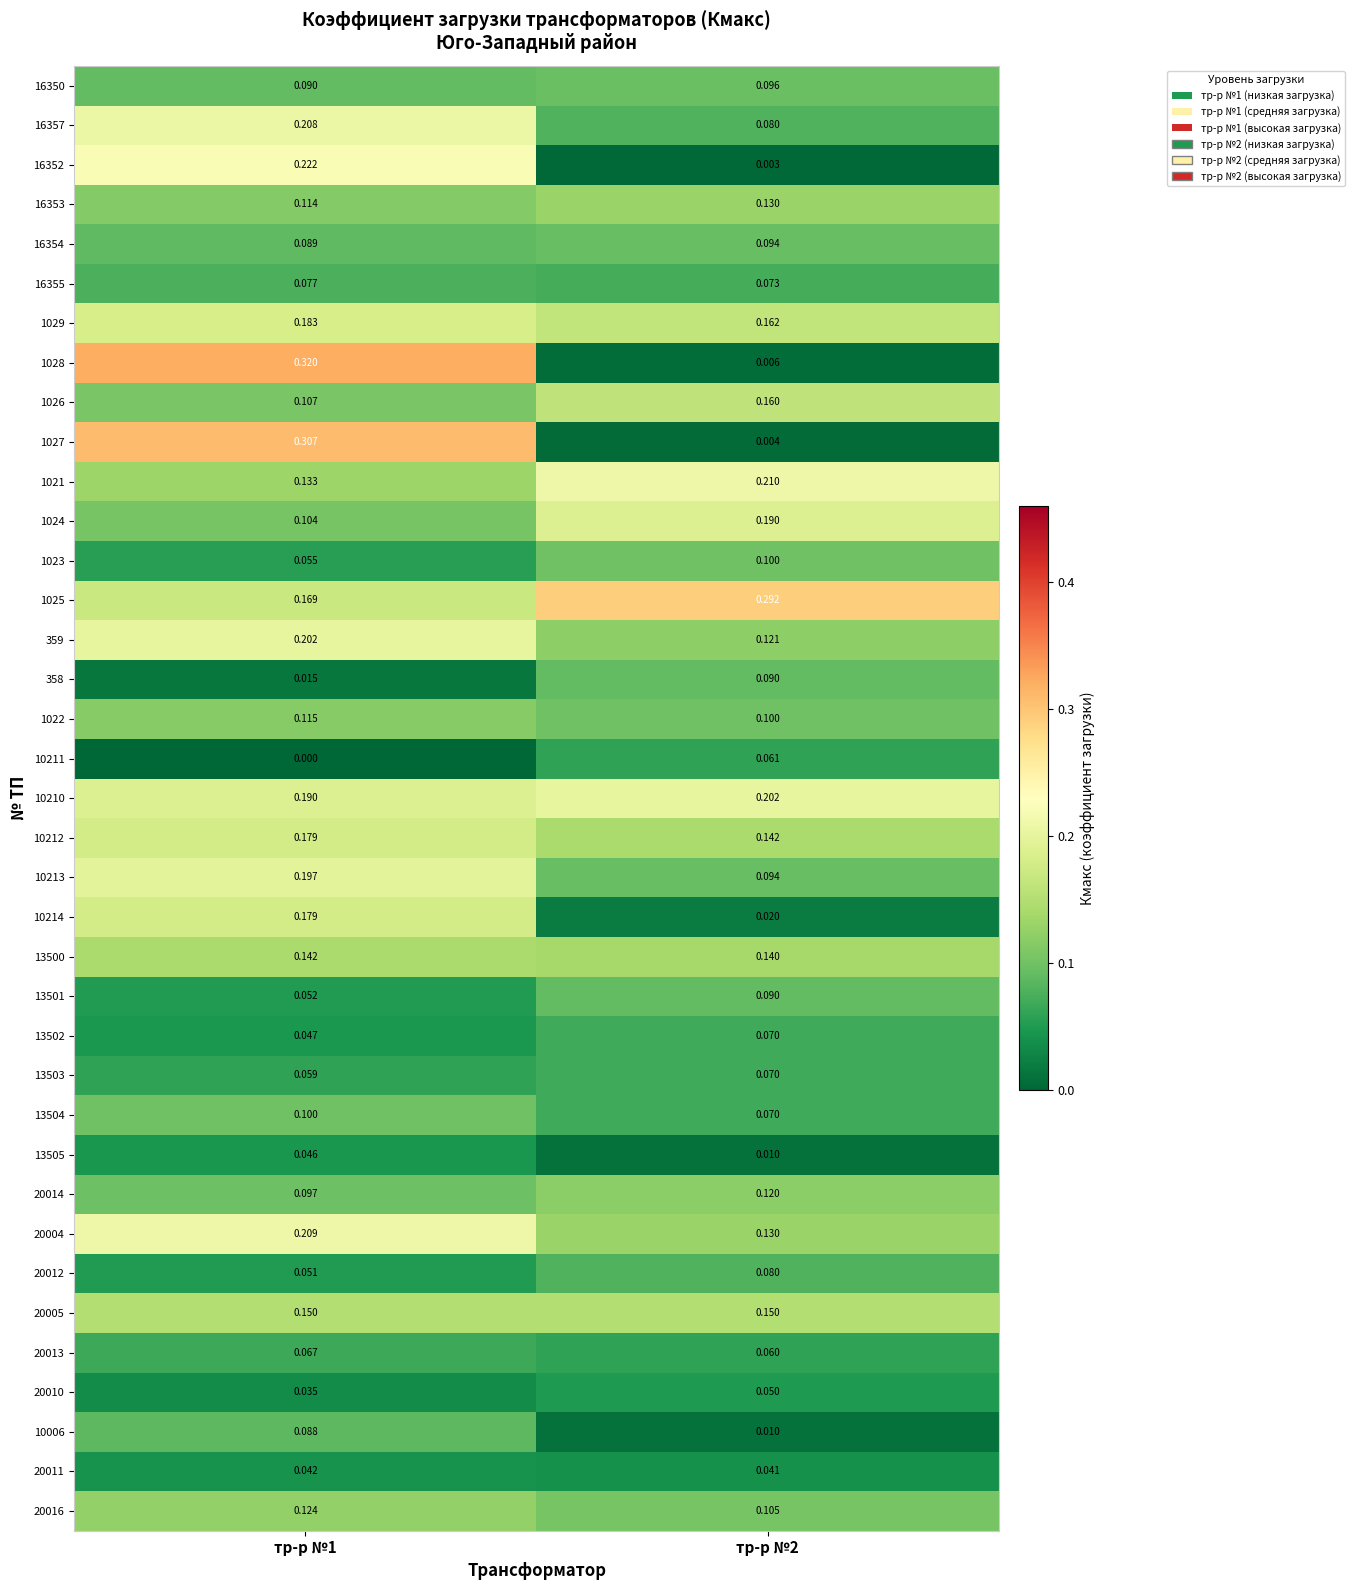

Is the value of 358 at тр-р №2 greater than the value of 10211 at тр-р №2?

Yes